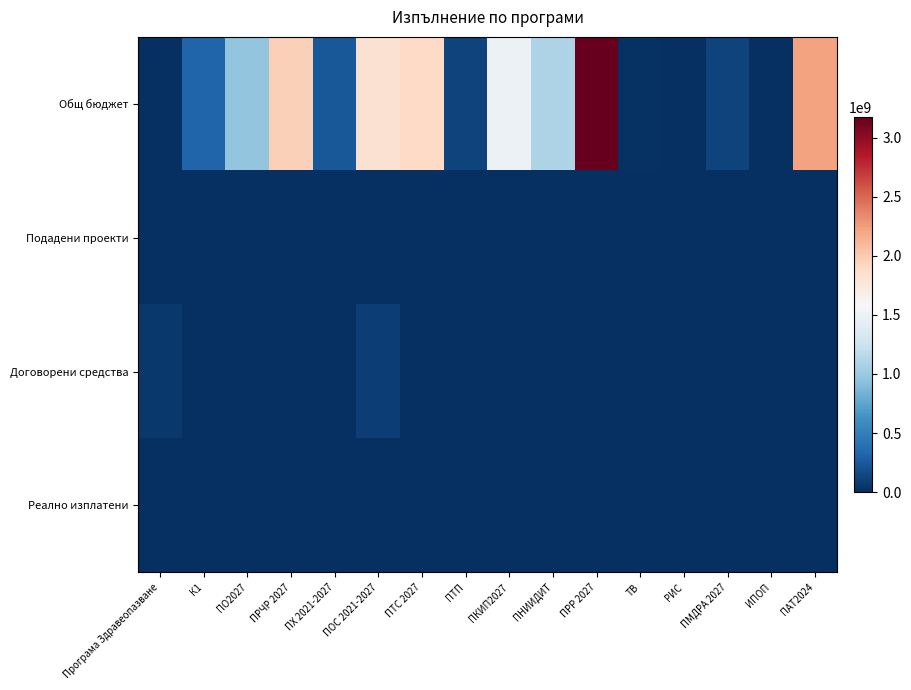

Which has a higher value, К1 or ИПОП?

К1